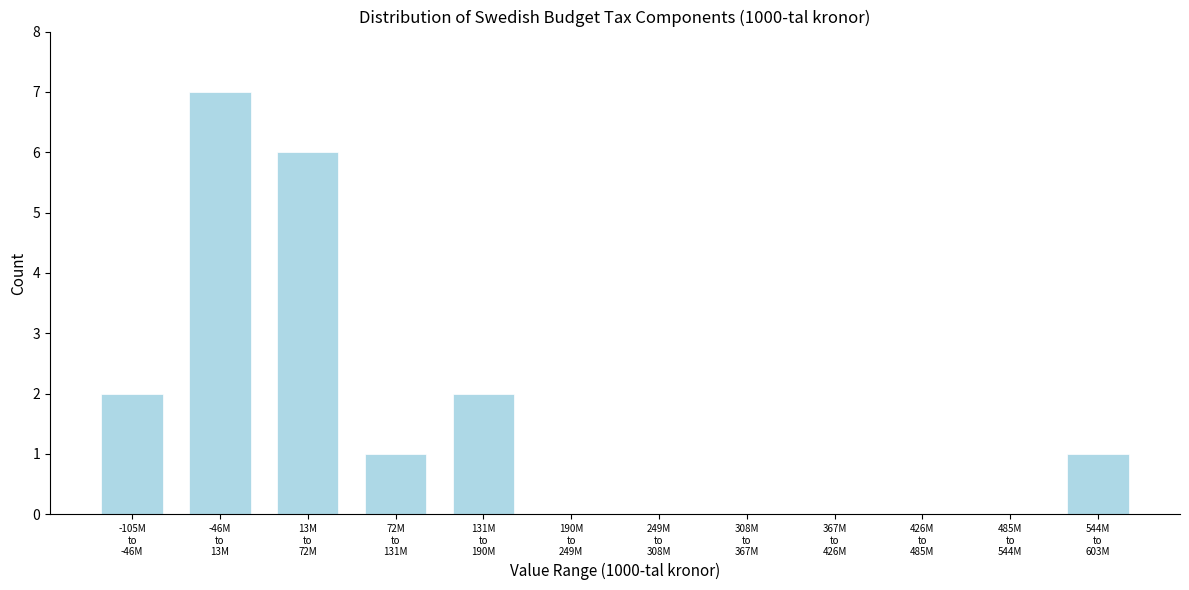

What is the maximum value shown in the chart?

7